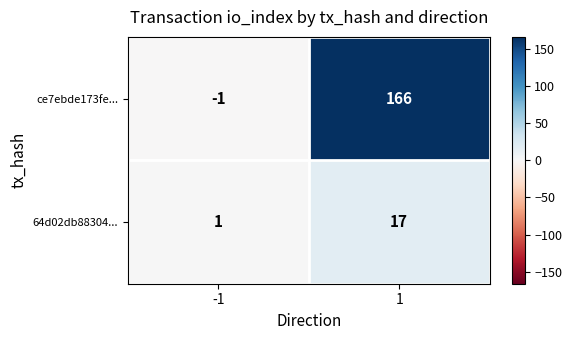

The value of ce7ebde173fe... at 1 is 166. True or false?

True